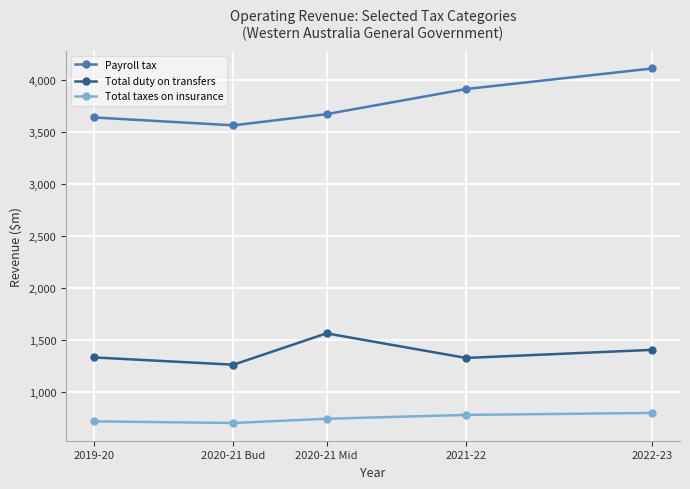

True or false: Payroll tax and Total duty on transfers intersect in this chart.

False